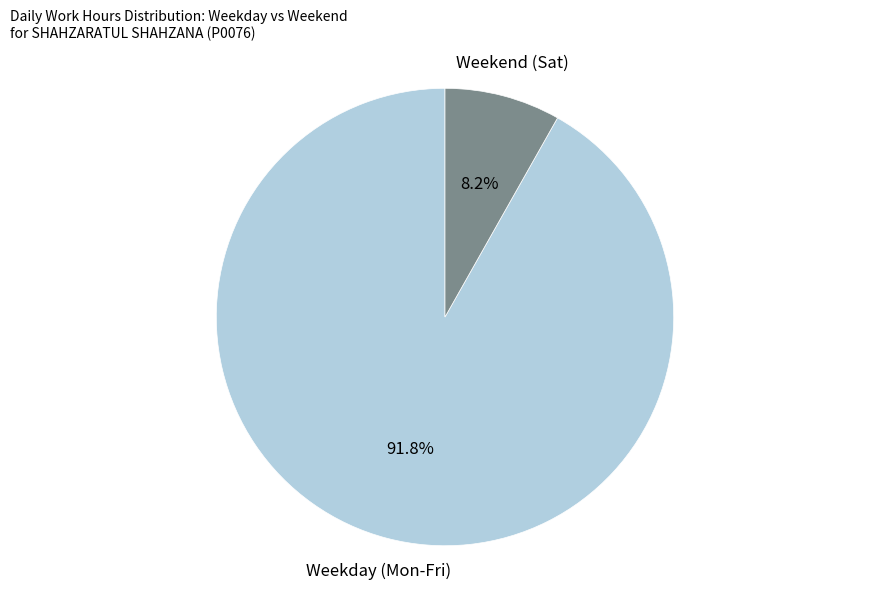

What portion of the pie excludes Weekday (Mon-Fri)?

8.2%